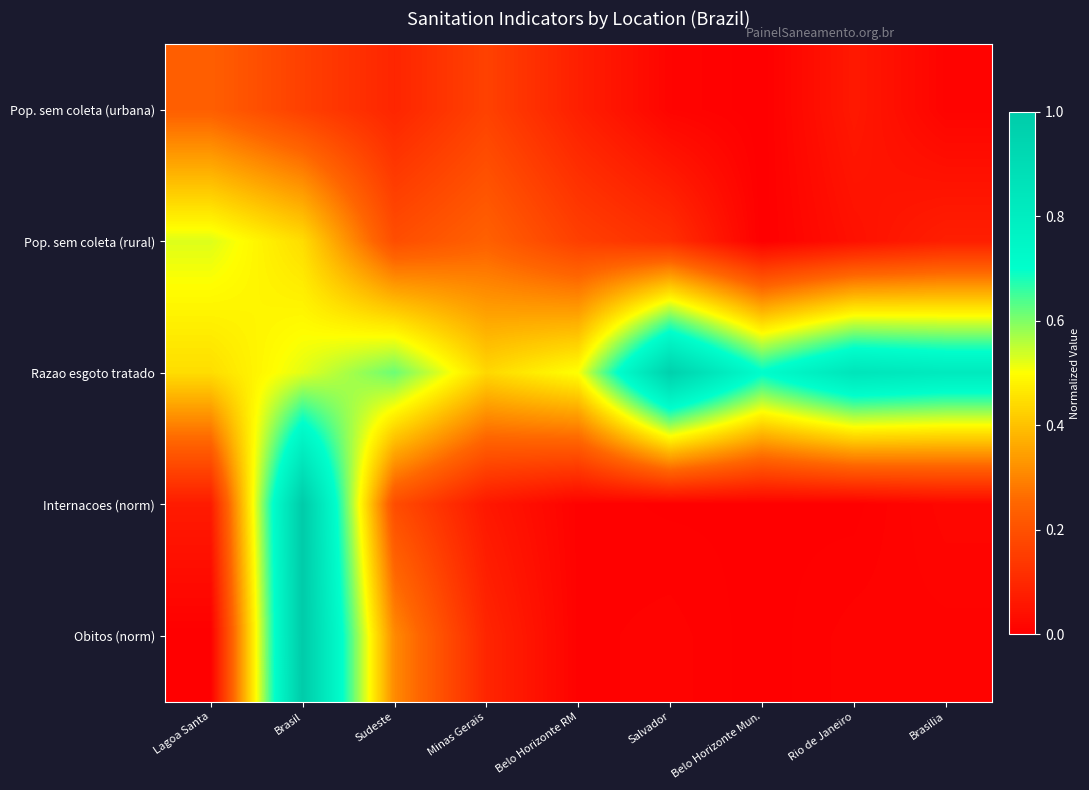

Reading right to left, transcribe all the data shown in this chart.

Pop. sem coleta (urbana): Brasilia=0.0	Rio de Janeiro=0.1	Belo Horizonte Mun.=0.0	Salvador=0.0	Belo Horizonte RM=0.1	Minas Gerais=0.2	Sudeste=0.1	Brasil=0.2	Lagoa Santa=0.2
Pop. sem coleta (rural): Brasilia=0.1	Rio de Janeiro=0.0	Belo Horizonte Mun.=0.0	Salvador=0.1	Belo Horizonte RM=0.2	Minas Gerais=0.2	Sudeste=0.2	Brasil=0.4	Lagoa Santa=0.5
Razao esgoto tratado: Brasilia=0.8	Rio de Janeiro=0.9	Belo Horizonte Mun.=0.7	Salvador=1.0	Belo Horizonte RM=0.5	Minas Gerais=0.4	Sudeste=0.6	Brasil=0.5	Lagoa Santa=0.4
Internacoes (norm): Brasilia=0.0	Rio de Janeiro=0.0	Belo Horizonte Mun.=0.0	Salvador=0.0	Belo Horizonte RM=0.0	Minas Gerais=0.1	Sudeste=0.2	Brasil=1.0	Lagoa Santa=0.1
Obitos (norm): Brasilia=0.0	Rio de Janeiro=0.0	Belo Horizonte Mun.=0.0	Salvador=0.0	Belo Horizonte RM=0.0	Minas Gerais=0.1	Sudeste=0.3	Brasil=1.0	Lagoa Santa=0.0